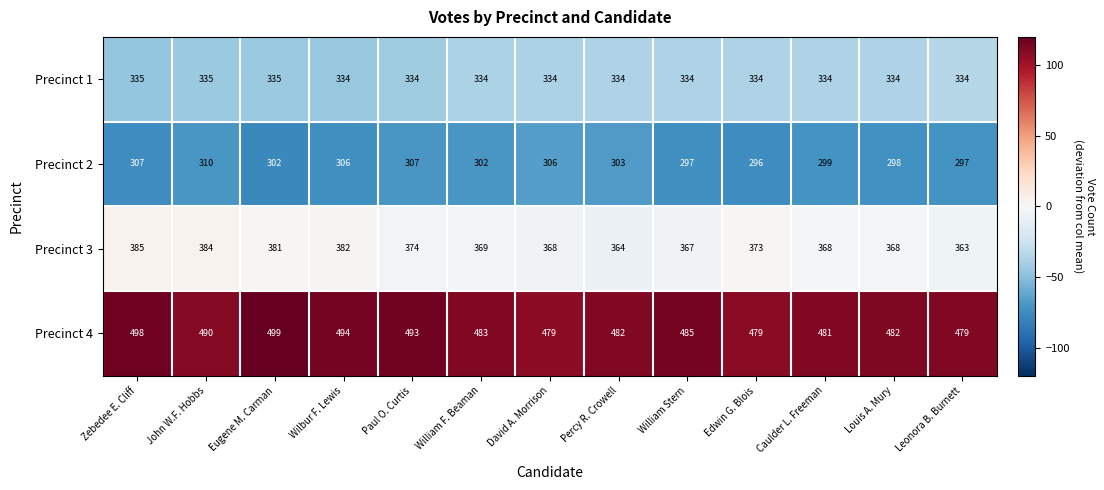

How many categories are shown in the chart?

13